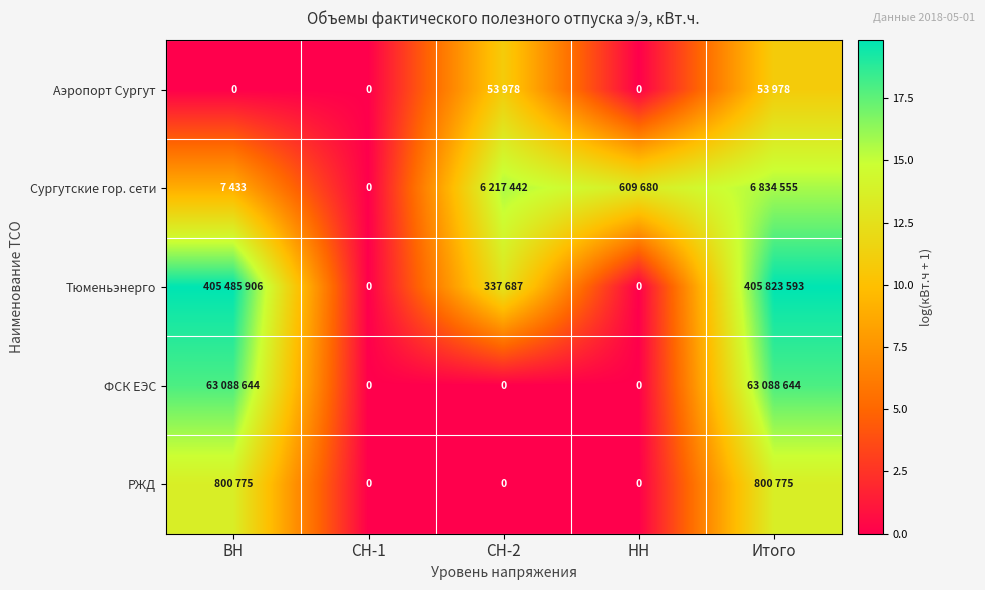

The Тюменьэнерго series shows 35.2 at ВН. True or false?

False